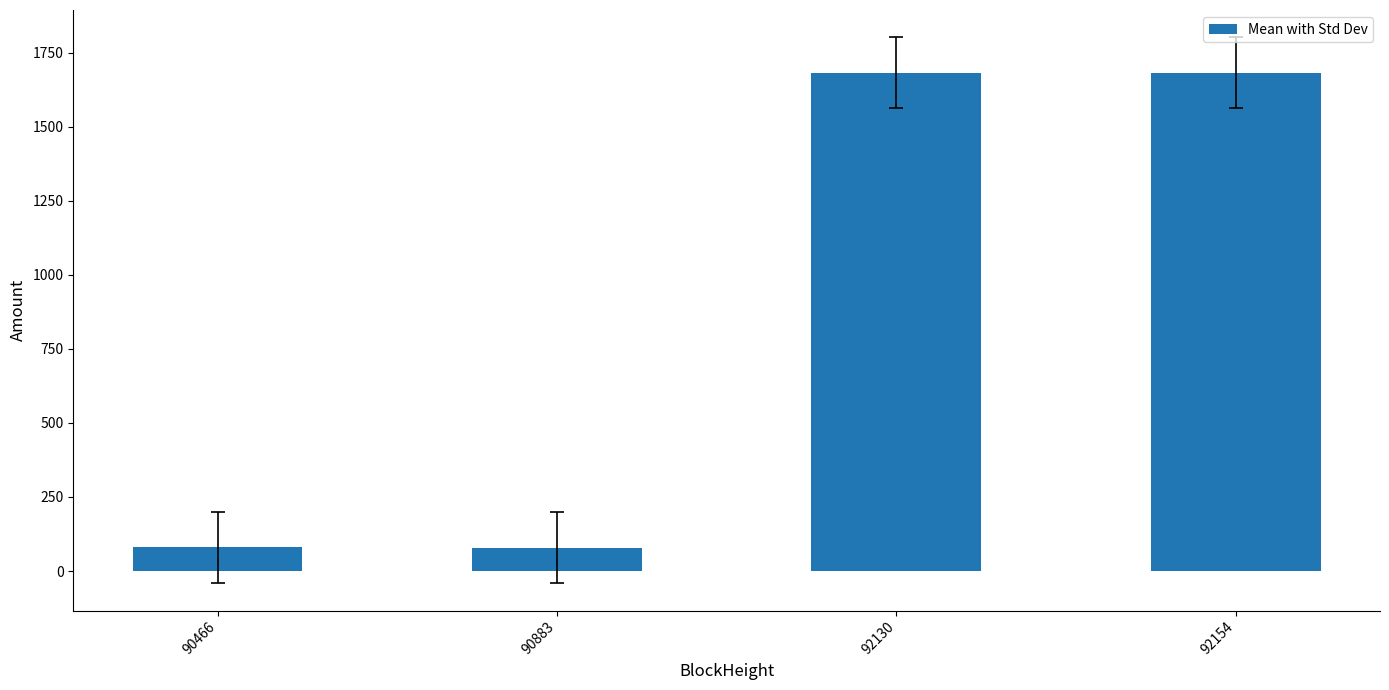

How many values exceed 1681?

2